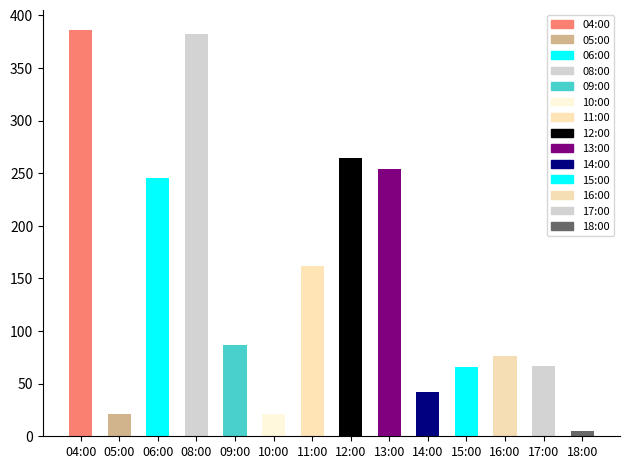

At which label does the data first exceed 87?

04:00